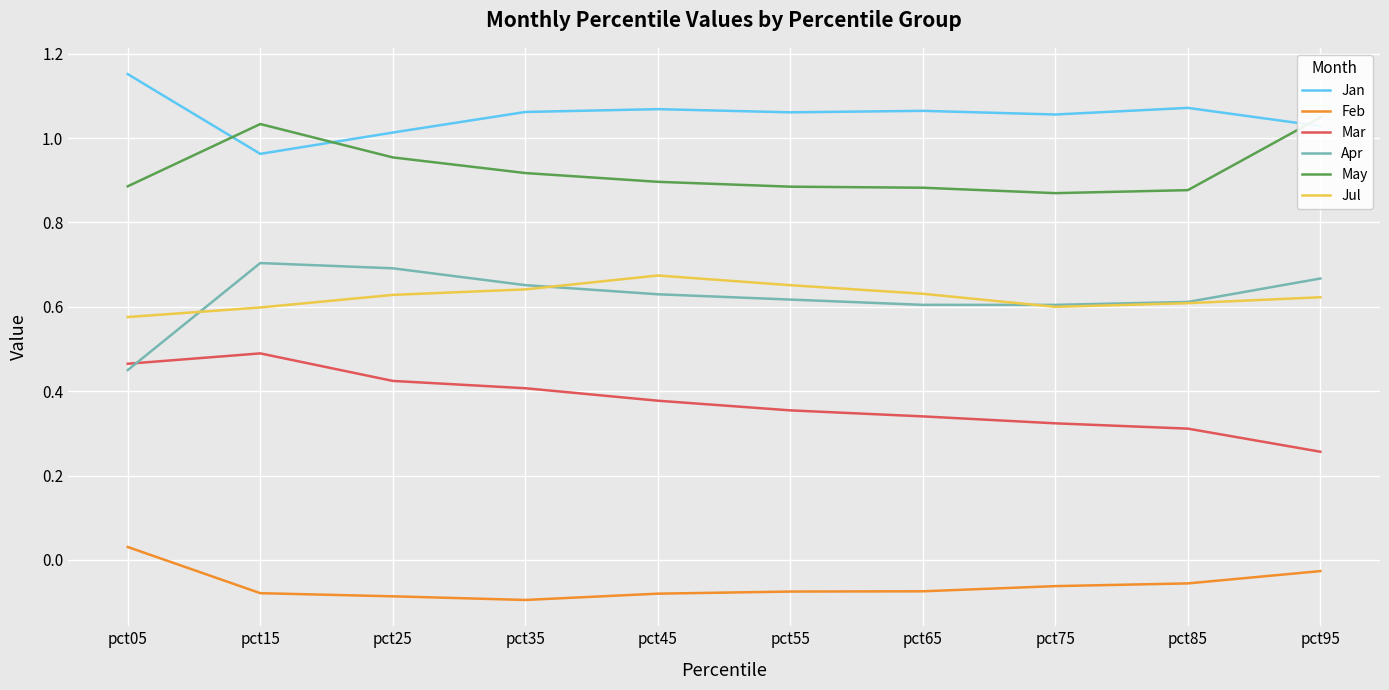

True or false: Apr and May cross at least once.

False